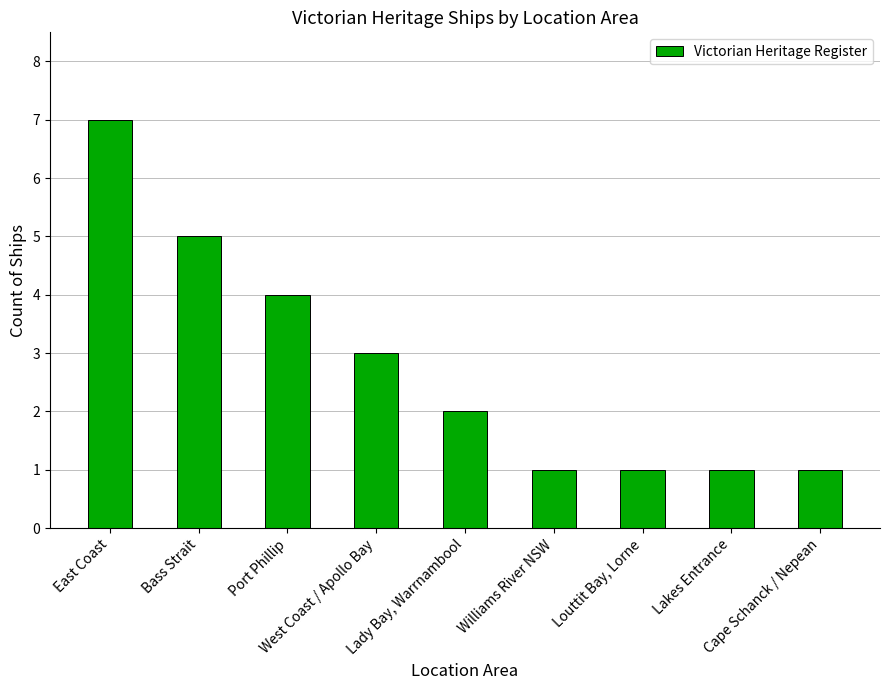

What is the value of the 5th bar from the left?

2